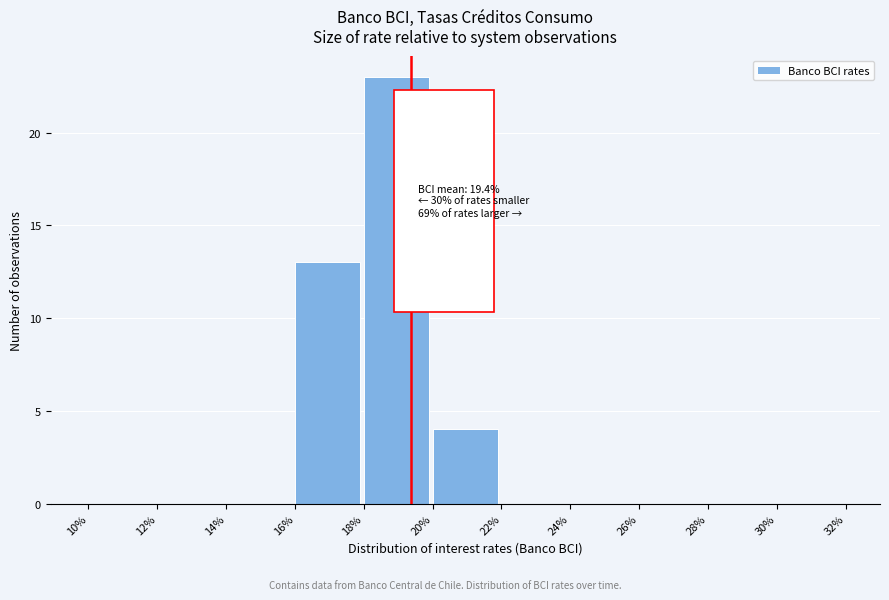

Reading right to left, transcribe all the data shown in this chart.

30%=0	28%=0	26%=0	24%=0	22%=0	20%=4	18%=23	16%=13	14%=0	12%=0	10%=0